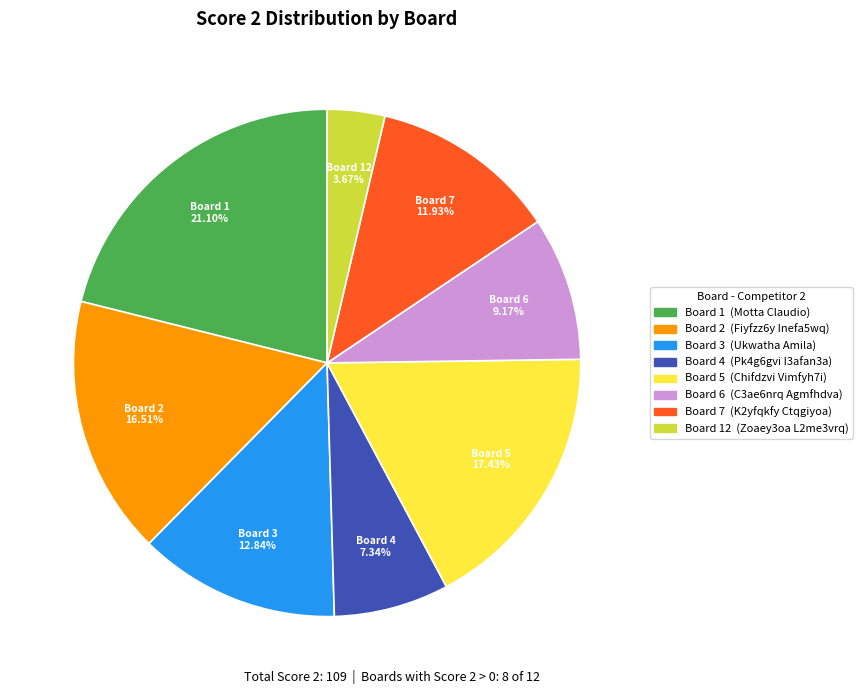

Does any single category account for the majority?

No